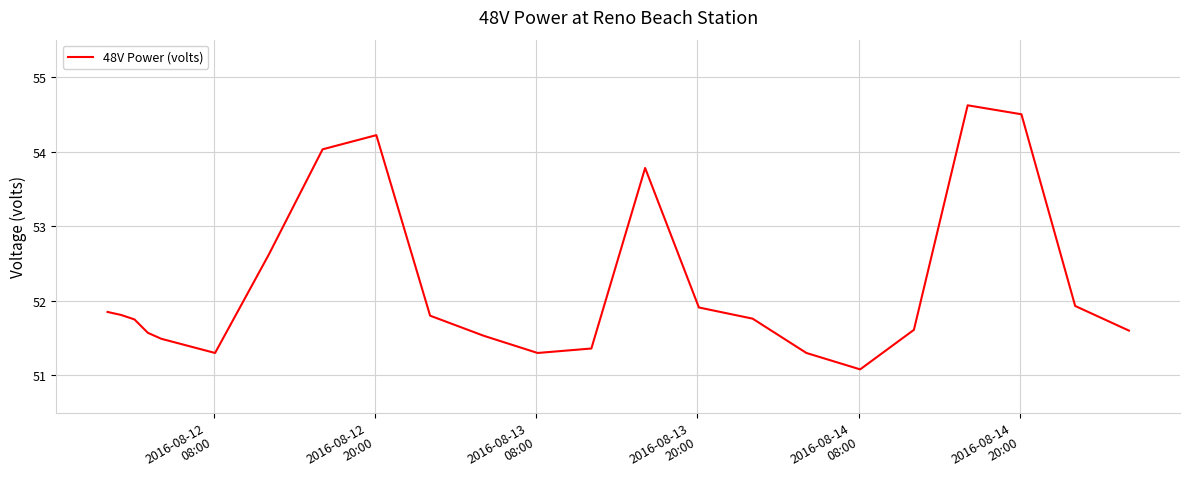

What is the maximum value shown in the chart?

54.6